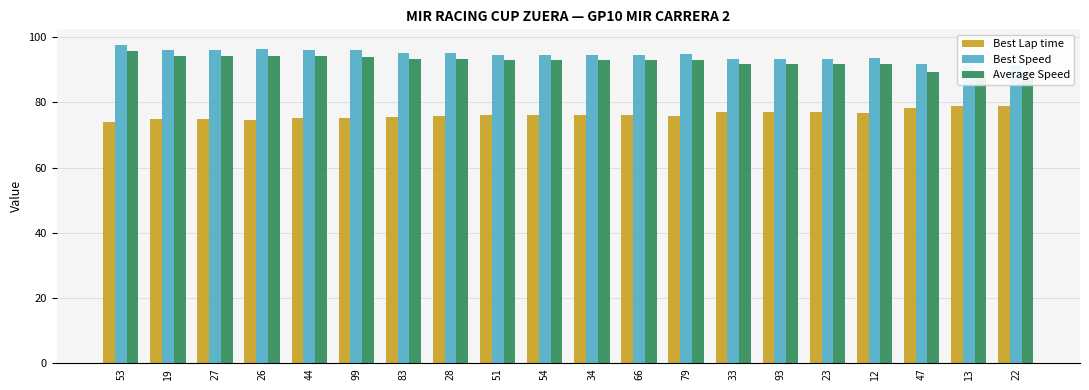

What is the total value across all series at 47?

259.5